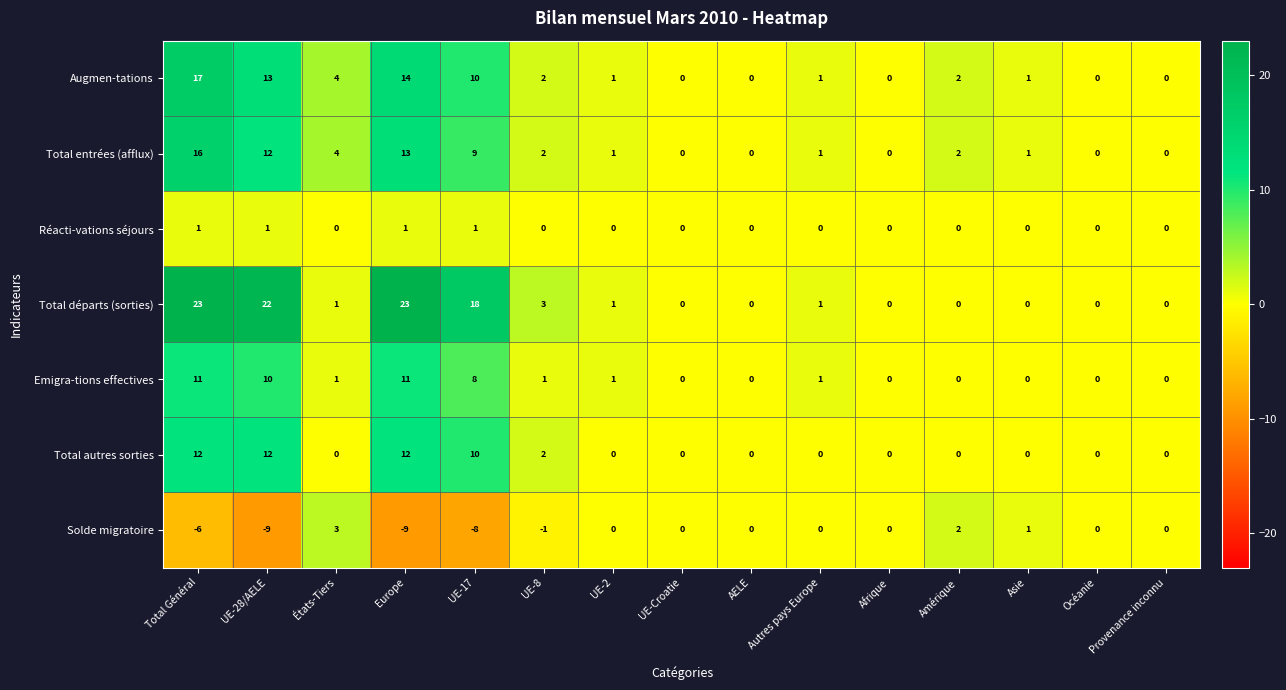

At how many categories does at least one series exceed 11?

4